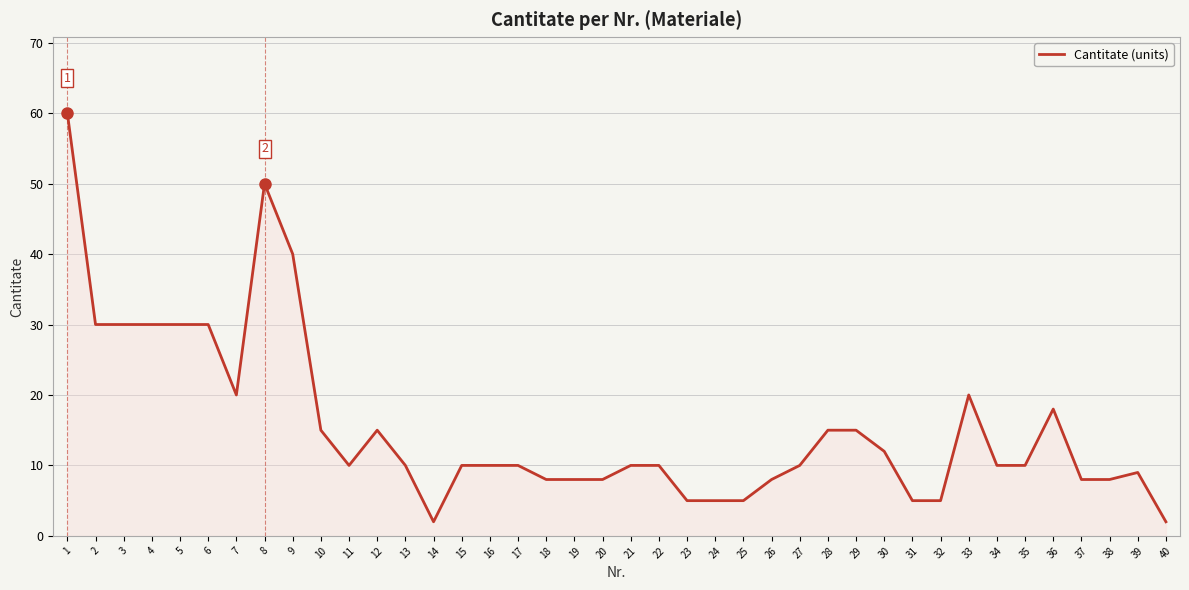

What is the ratio of the value at 27 to the value at 40?

5.0